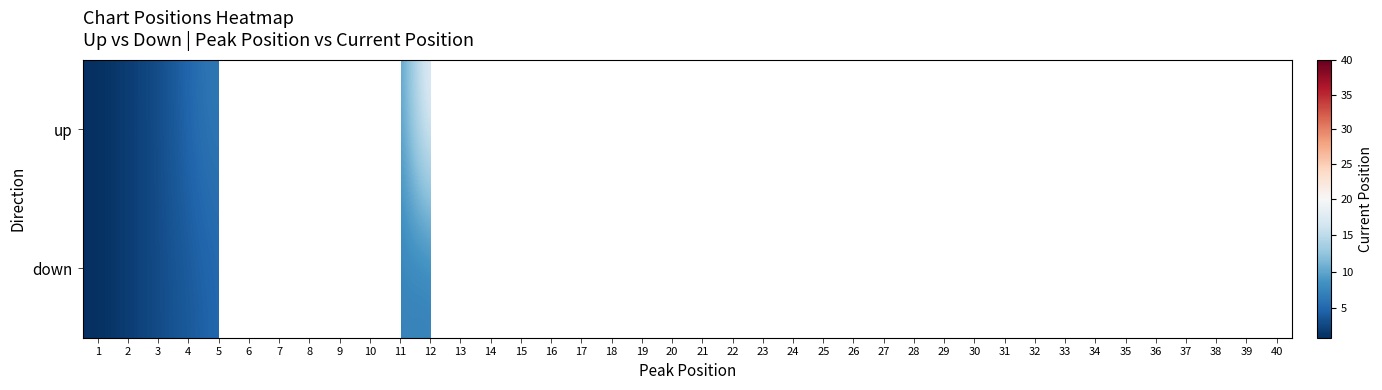

List the series in order of their overall mean, lowest first.

up, down